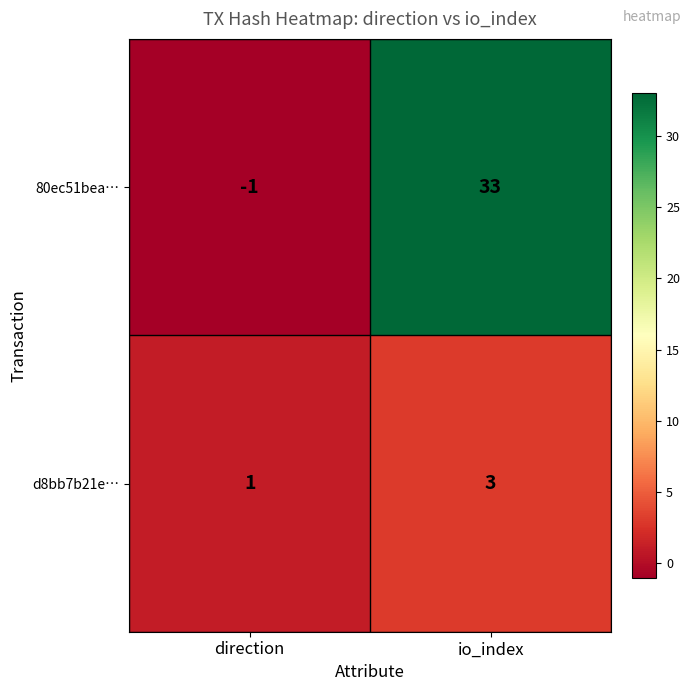

True or false: d8bb7b21e… has a value of 0 at direction.

False